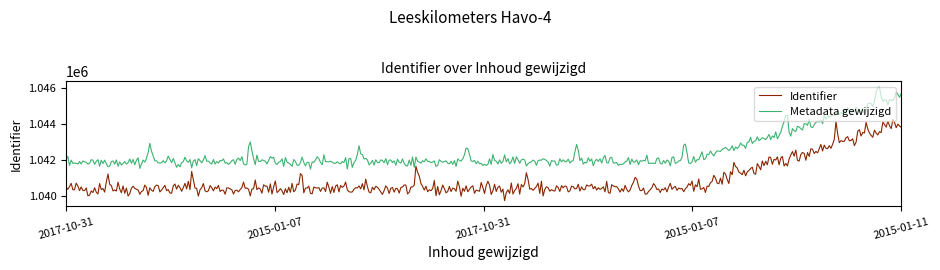

What is the difference between the maximum and minimum values in the Identifier series?

4479.6